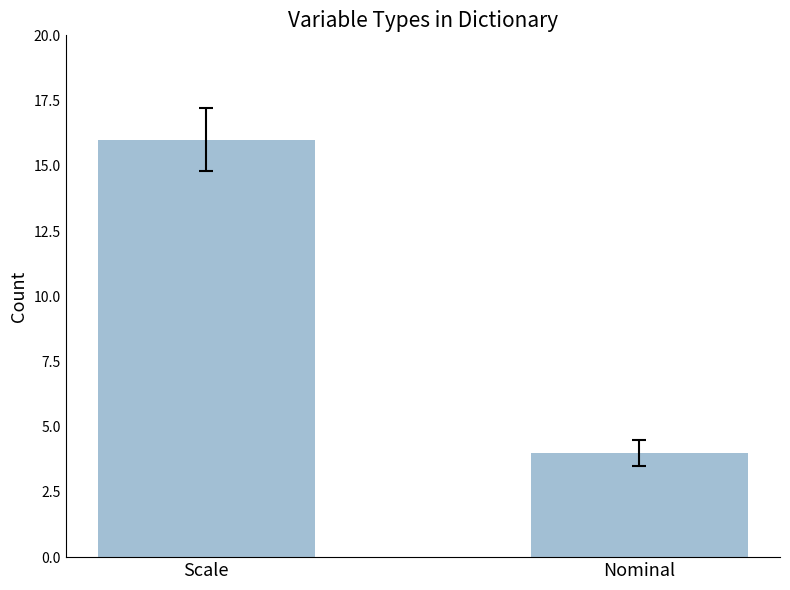

List the labels in order of value, largest first.

Scale, Nominal